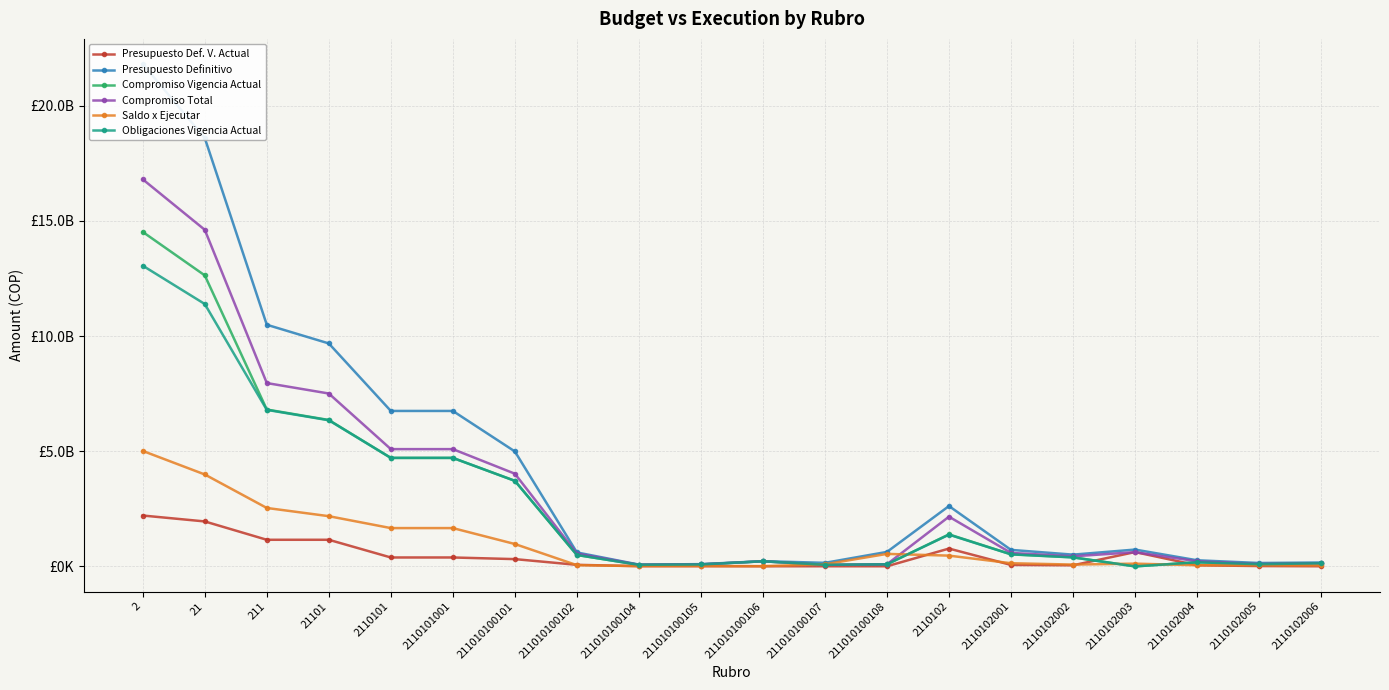

Which series has the largest total across all categories?

Presupuesto Definitivo